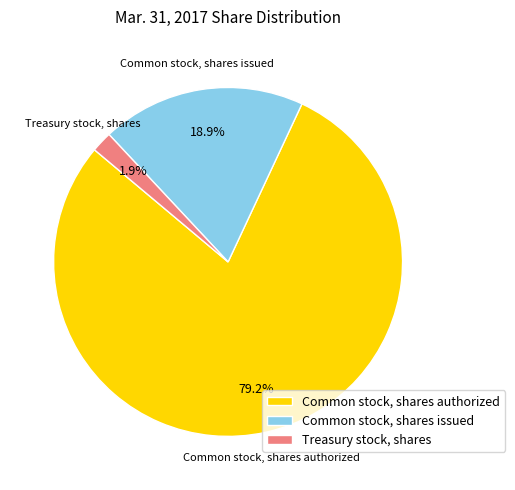

Rank the categories by value from highest to lowest.

Common stock, shares authorized, Common stock, shares issued, Treasury stock, shares